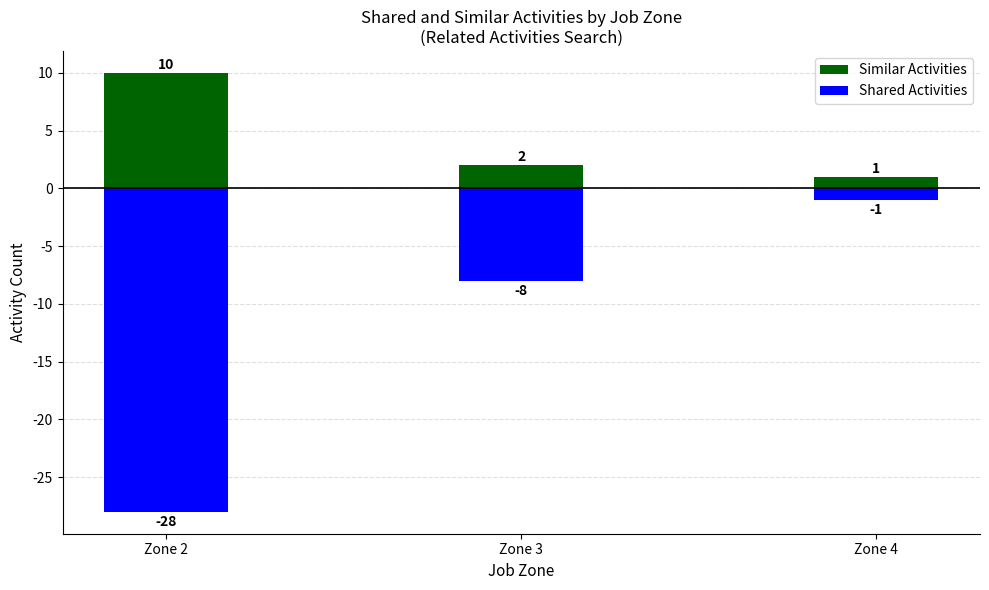

Reading left to right, transcribe all the data shown in this chart.

Similar Activities: Zone 2=10	Zone 3=2	Zone 4=1
Shared Activities: Zone 2=-28	Zone 3=-8	Zone 4=-1